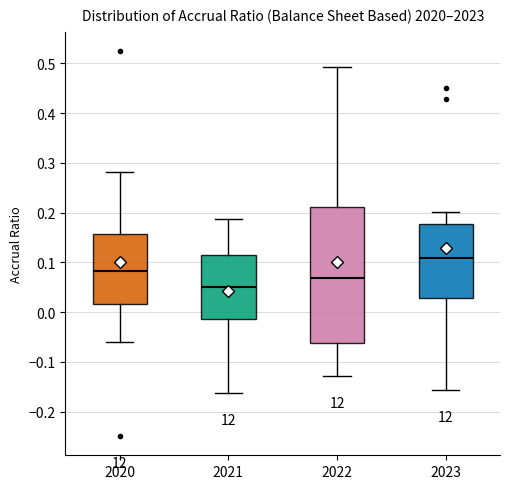

Reading left to right, transcribe this box plot: for each box, give where its median line is, the range the box spans, and where its two whiskers end, as read against the y-axis. The values are not printed on the chart, so give them approximately, as read against the axis.

2020: median 0.08, box 0.02 to 0.16, whiskers -0.06 to 0.28
2021: median 0.05, box -0.01 to 0.11, whiskers -0.16 to 0.19
2022: median 0.07, box -0.06 to 0.21, whiskers -0.13 to 0.49
2023: median 0.11, box 0.03 to 0.18, whiskers -0.16 to 0.20